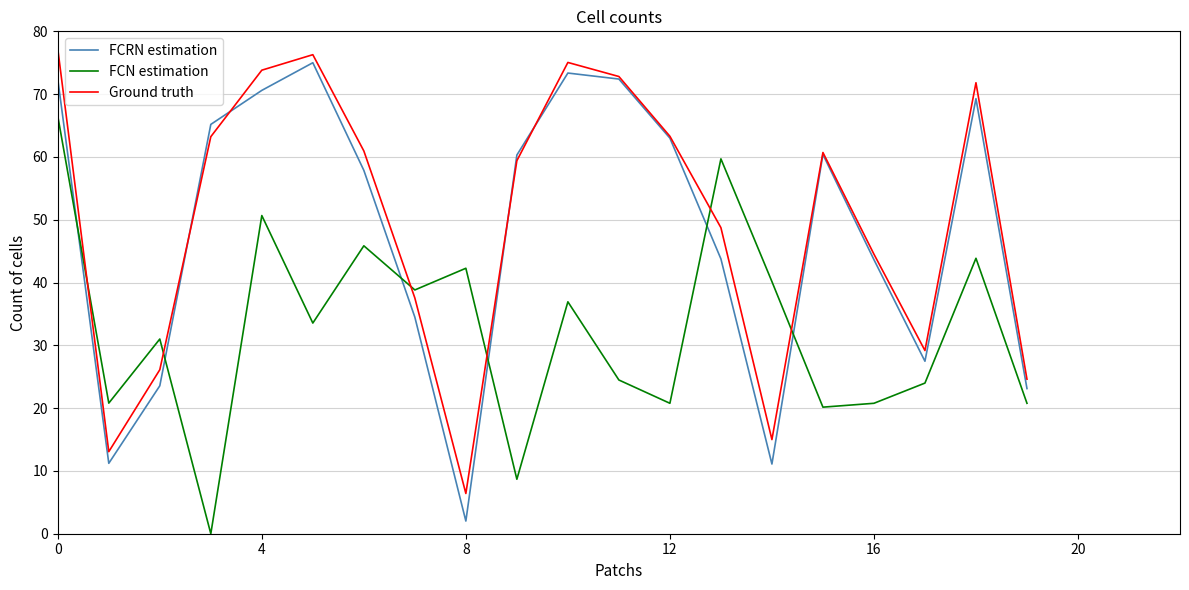

True or false: FCN estimation and Ground truth cross at least once.

True